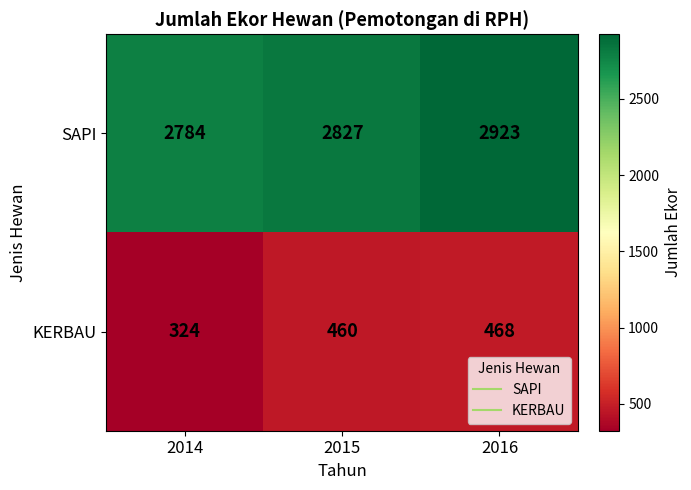

True or false: SAPI has a value of 2827 at 2015.

True